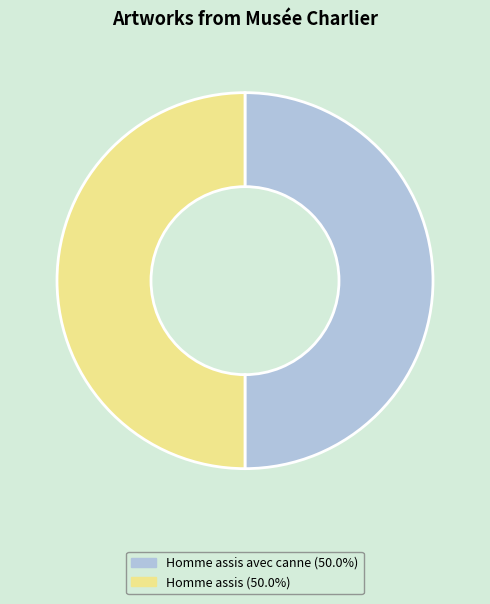

Count the number of slices in the pie.

2